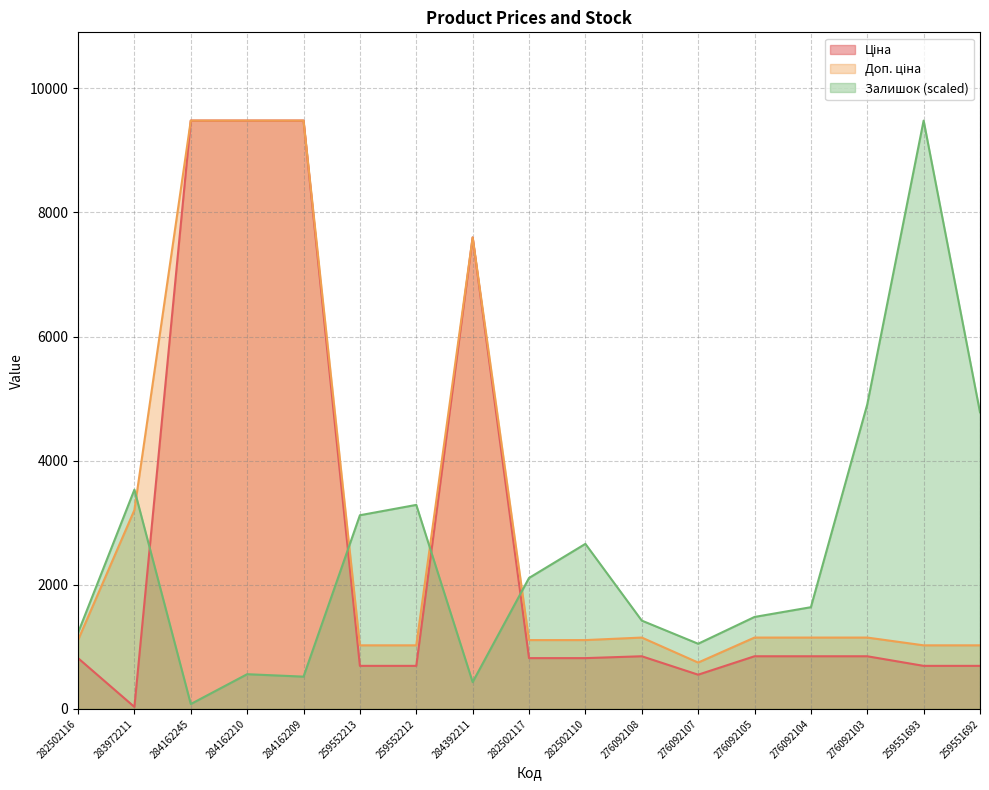

How many intersections are there between Ціна and Залишок?

4